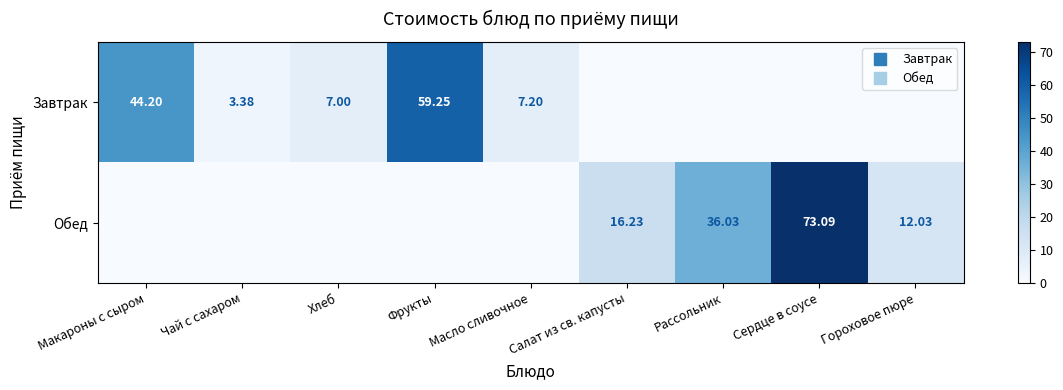

What is the sum of all Завтрак values?

121.0